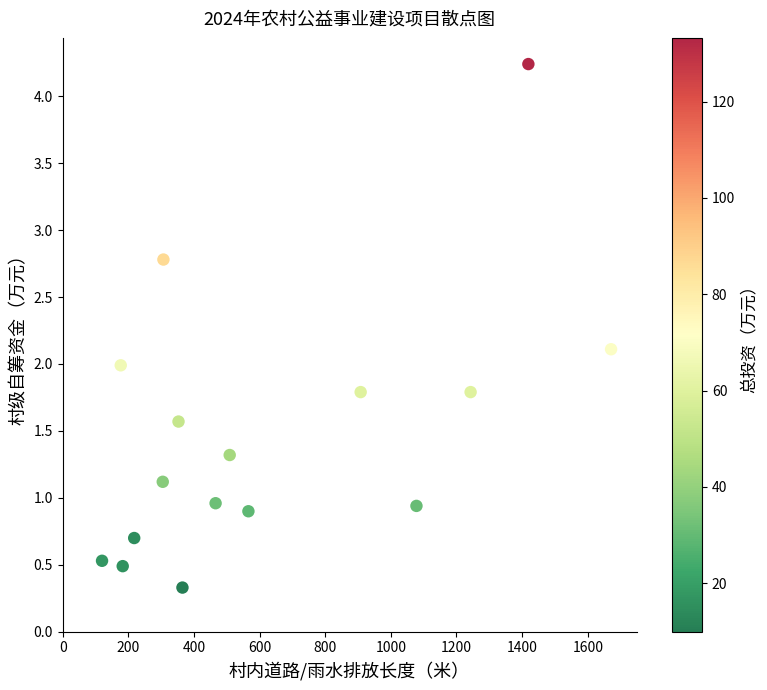

What is the range of X values (max minus min)?

1551.0